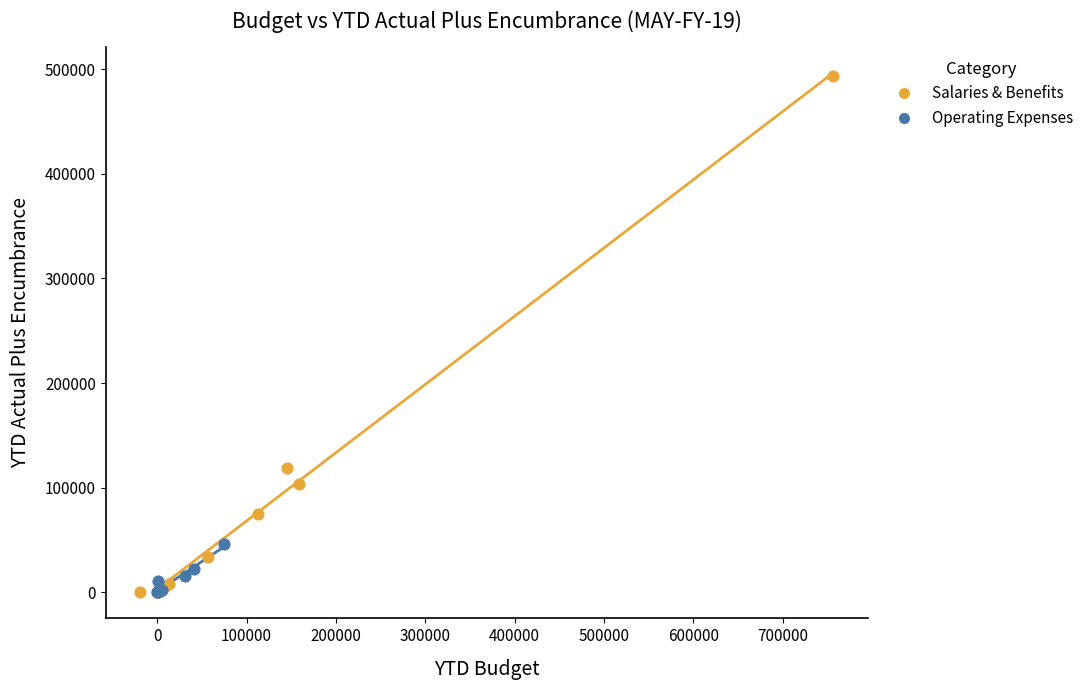

What are all the series names shown in the legend?

Salaries & Benefits, Operating Expenses